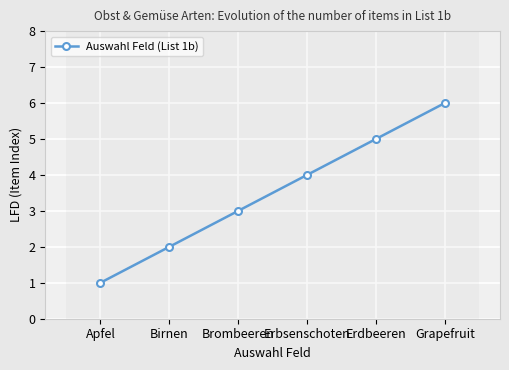

Is this an area chart (filled region under the line)?

No